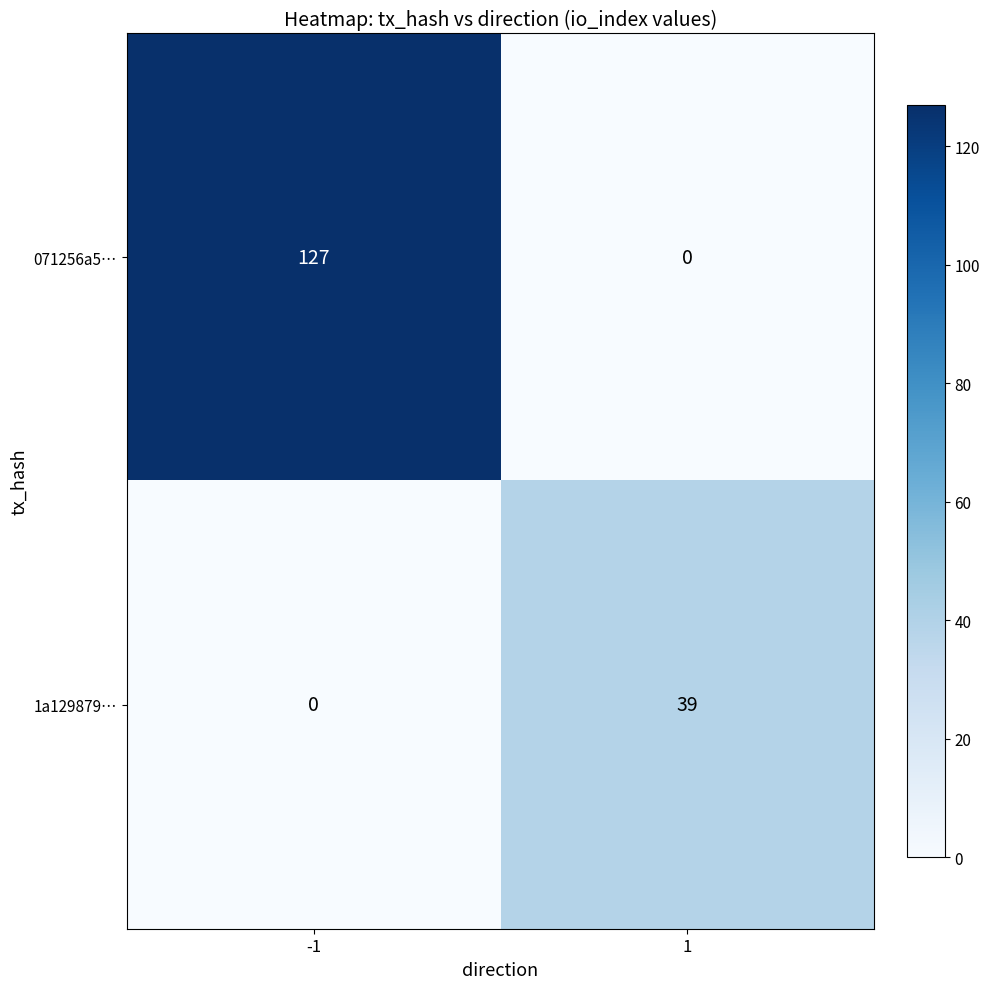

What is the maximum value shown in the chart?

127